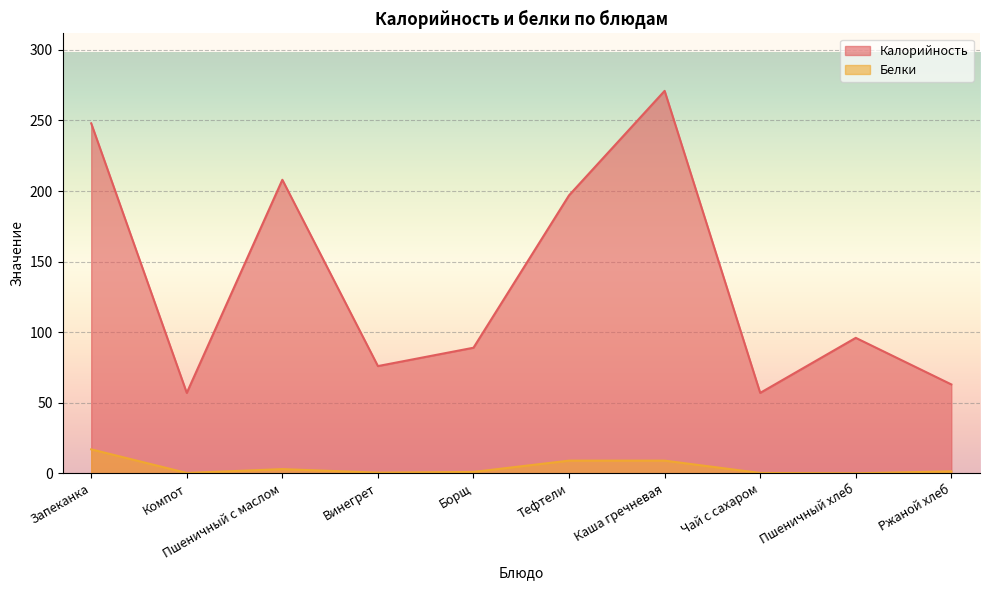

At which category does Белки reach its first local peak?

Пшеничный с маслом